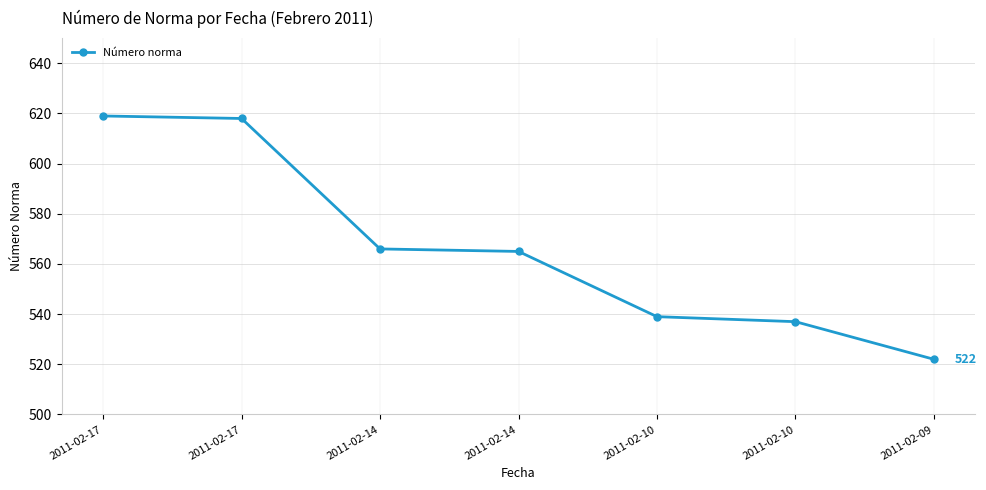

Rank the categories by value from highest to lowest.

2011-02-17, 2011-02-17, 2011-02-14, 2011-02-14, 2011-02-10, 2011-02-10, 2011-02-09